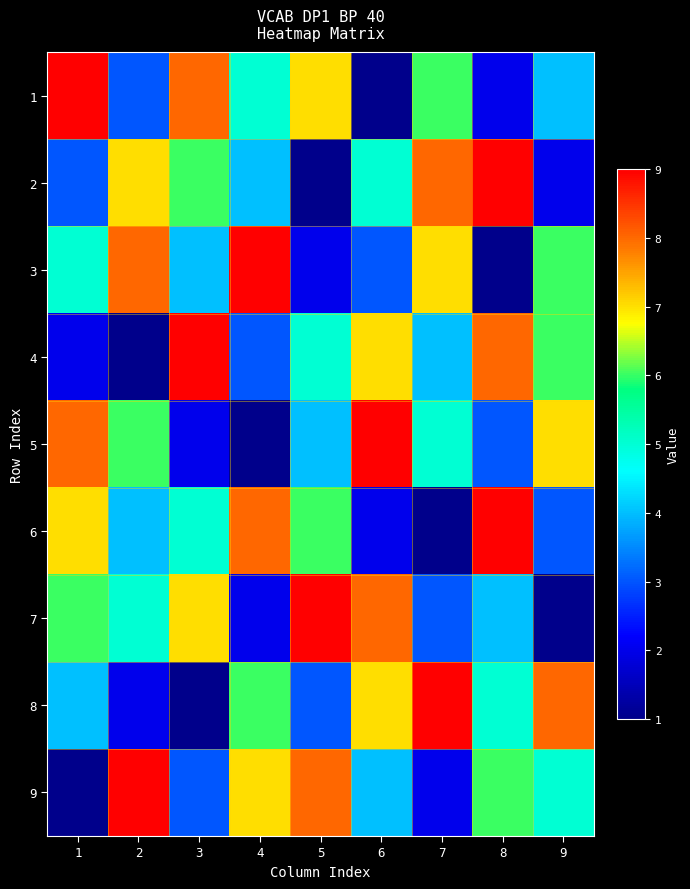

Which series has the widest spread of values?

1